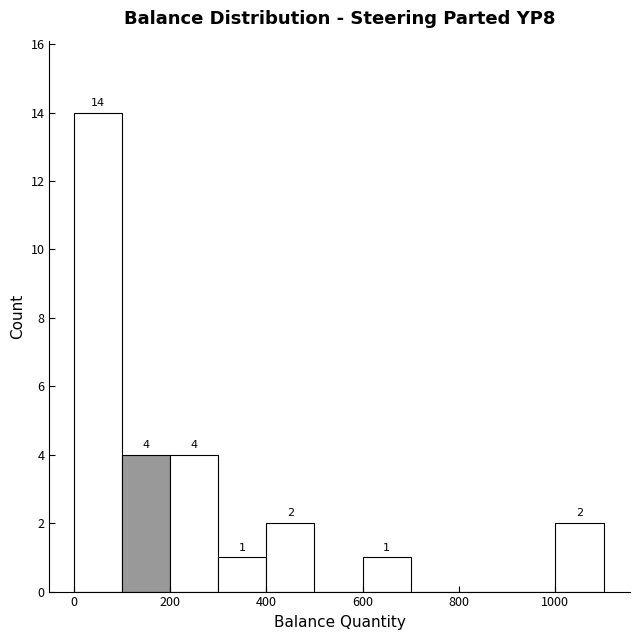

Which range on the x-axis has the tallest bar?

0 to 100